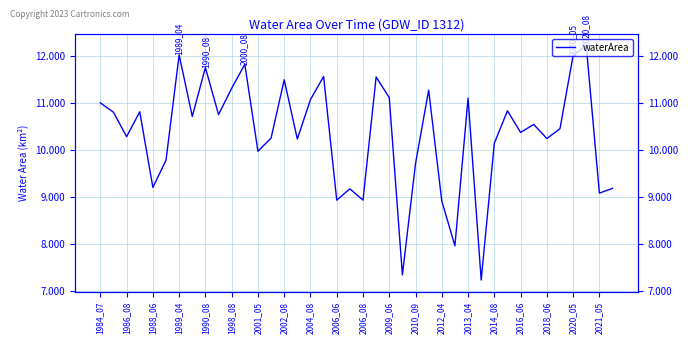

Does the chart display data point markers on the line(s)?

No